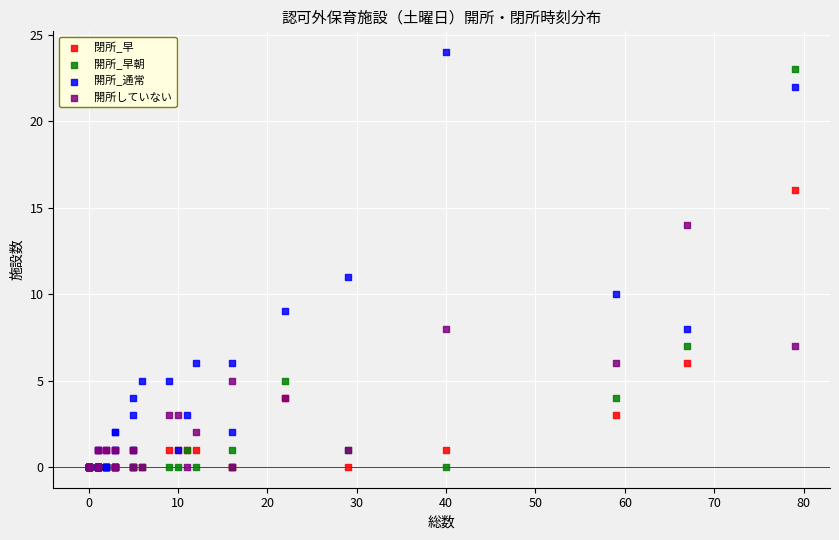

In the 開所_通常 series, what Y value is closest to 12?

11